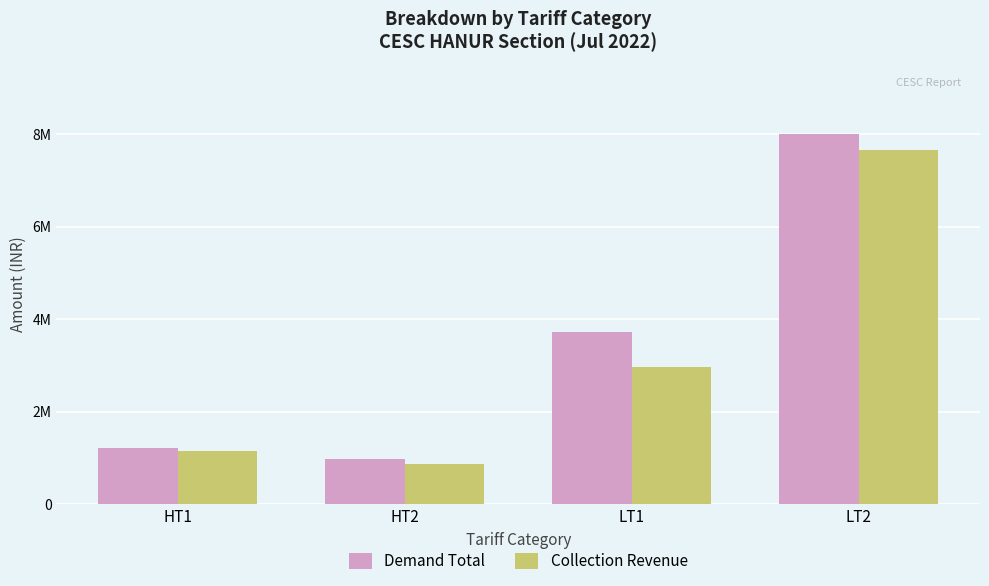

What is the average value of the Demand Total series?

3480938.5